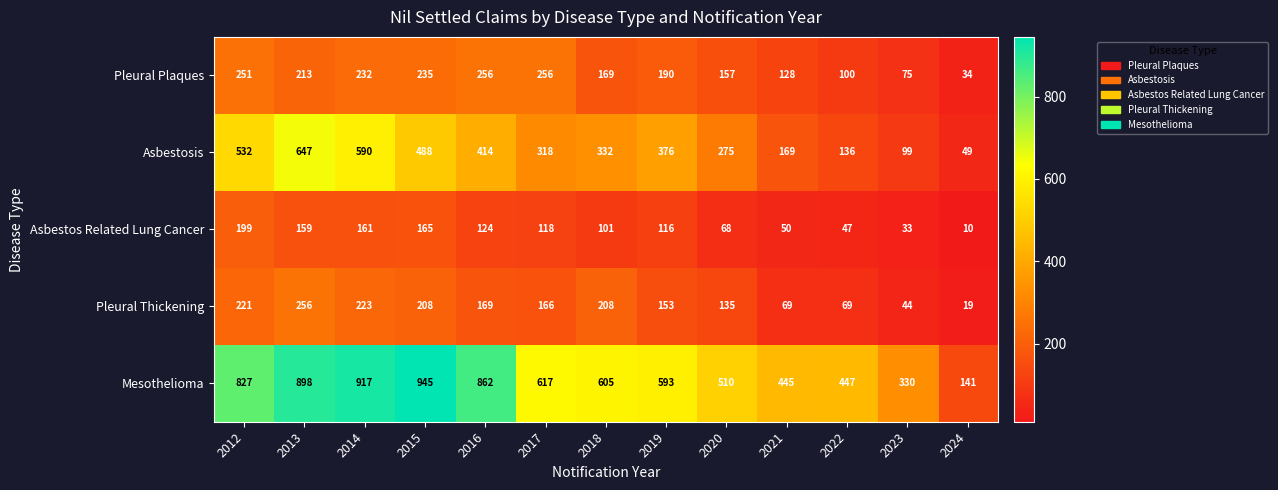

Which series has the largest total across all categories?

Mesothelioma